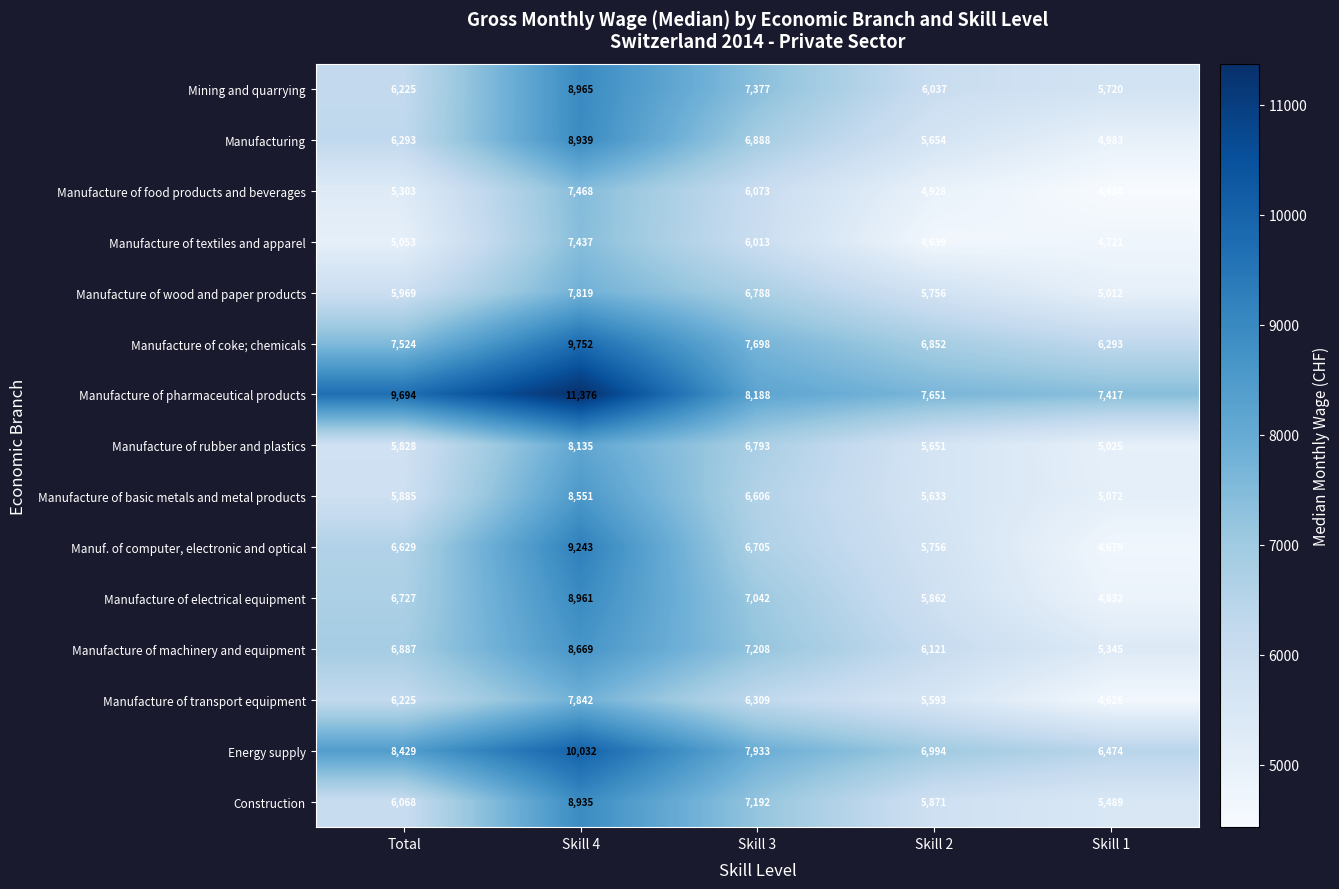

Between Skill 3 and Skill 2, which series saw the biggest shift?

Manufacture of textiles and apparel